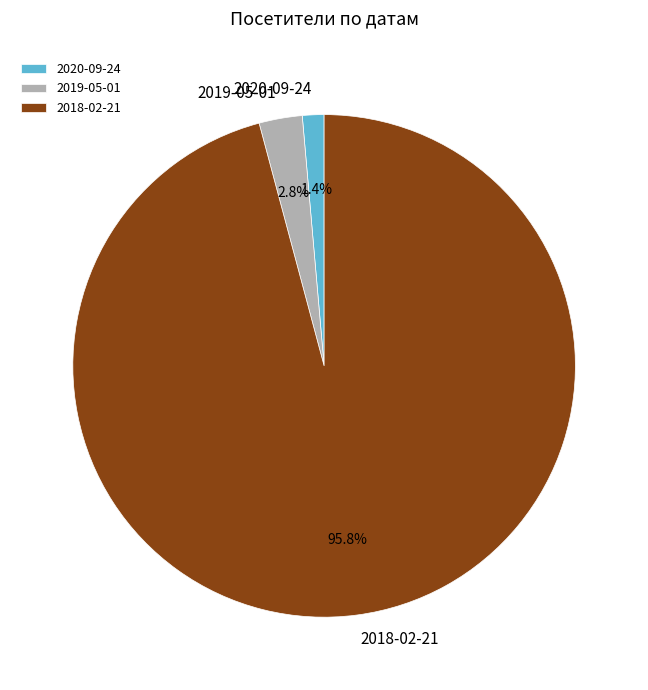

To the nearest percent, what percentage of the pie is 2020-09-24?

1%